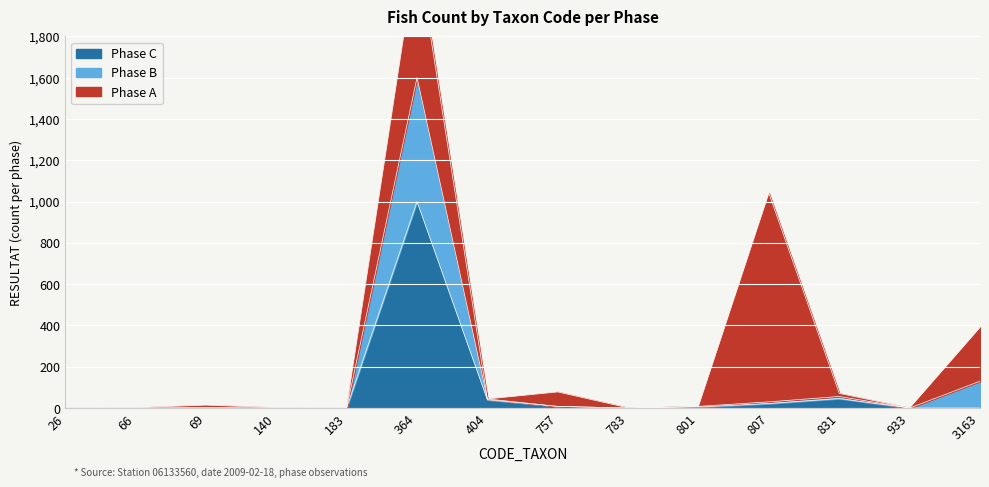

True or false: Phase B has a value of 2 at 757.

False